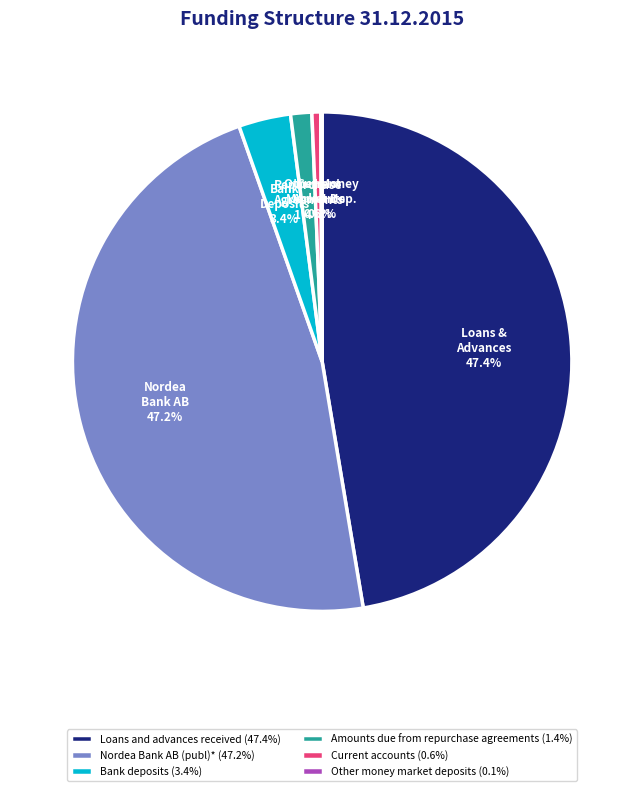

Combined, what portion of the pie is Amounts due from repurchase agreements (1.4%) and Nordea Bank AB (publ)* (47.2%)?

48.6%